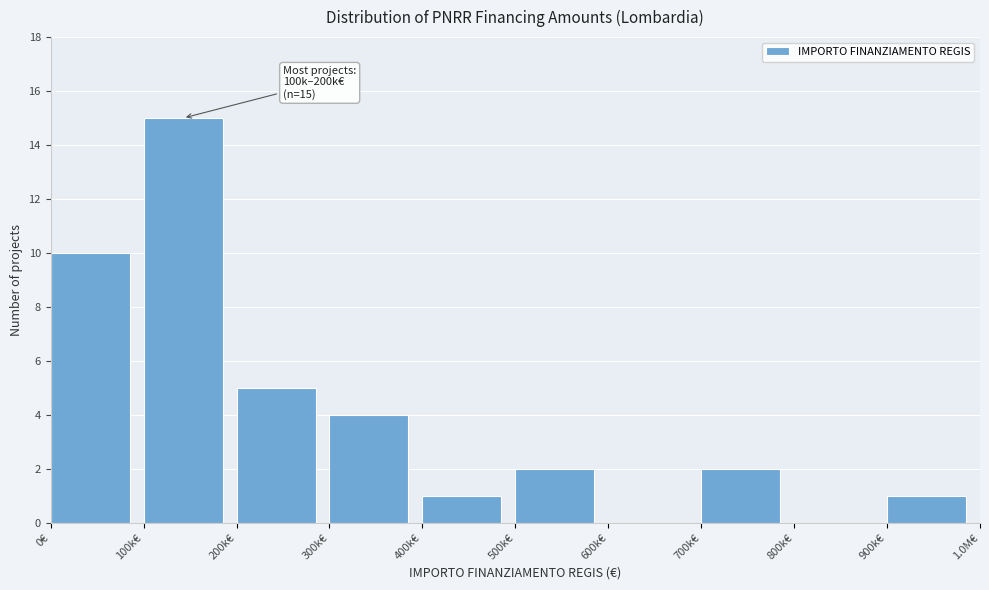

Reading left to right, extract all data points from this chart.

0€=10	100k€=15	200k€=5	300k€=4	400k€=1	500k€=2	600k€=0	700k€=2	800k€=0	900k€=1